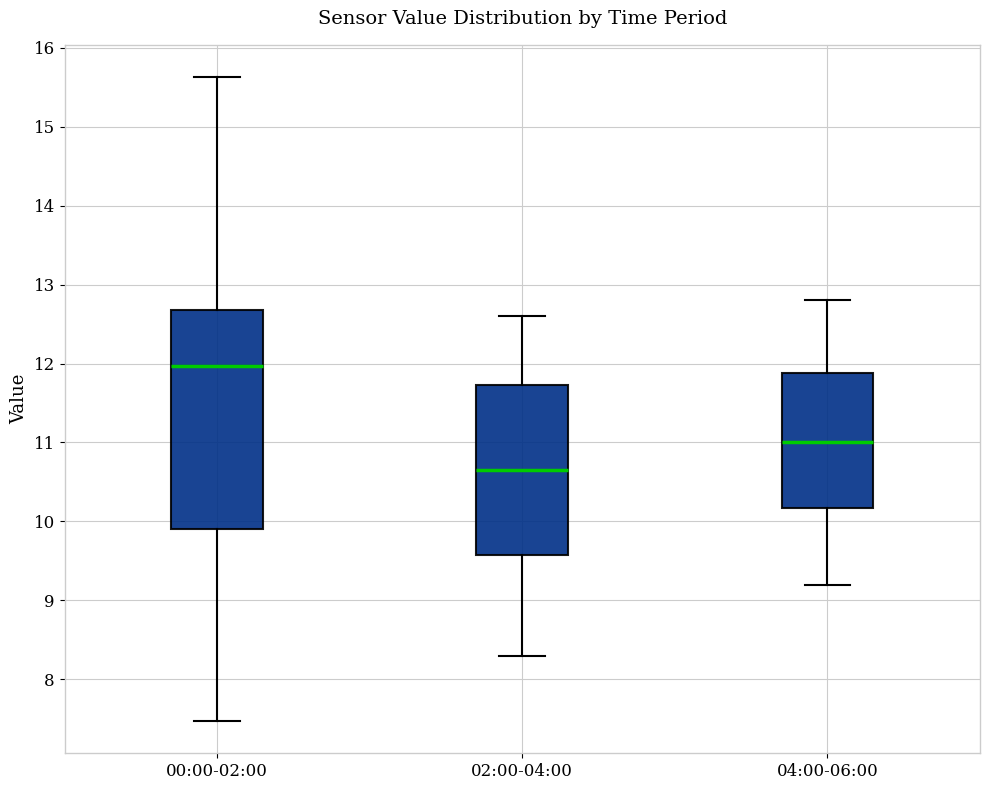

Which box is the tallest, from its lower edge to its upper edge?

00:00-02:00